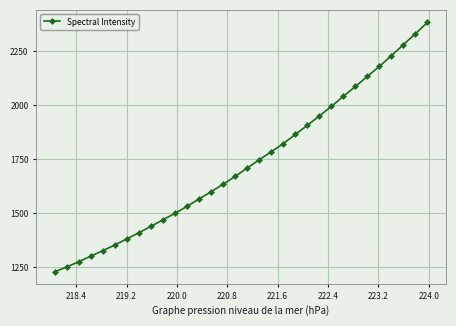

What is the minimum value shown in the chart?

1229.6